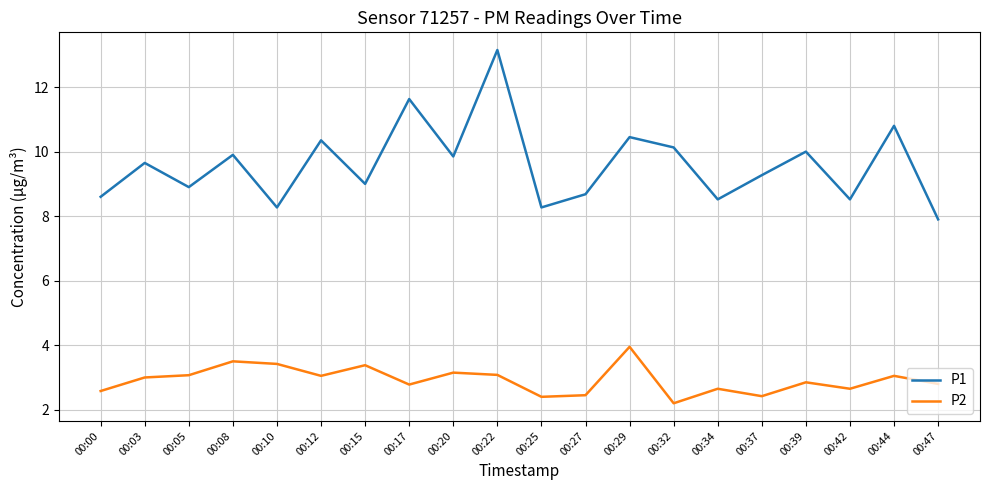

Does the chart have visible grid lines?

Yes